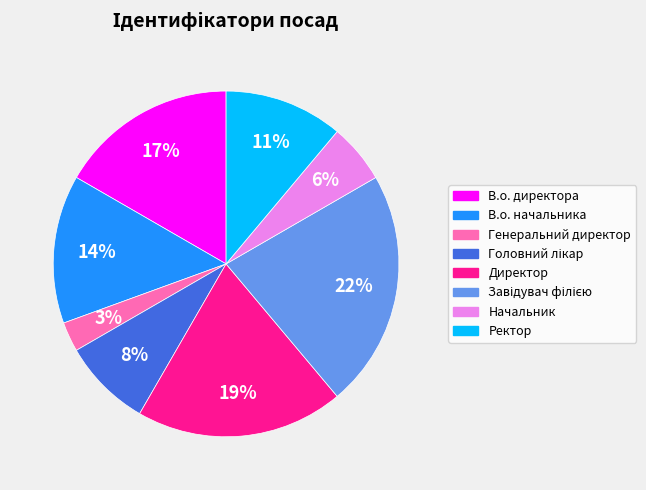

To the nearest percent, what portion does Ректор represent?

11%